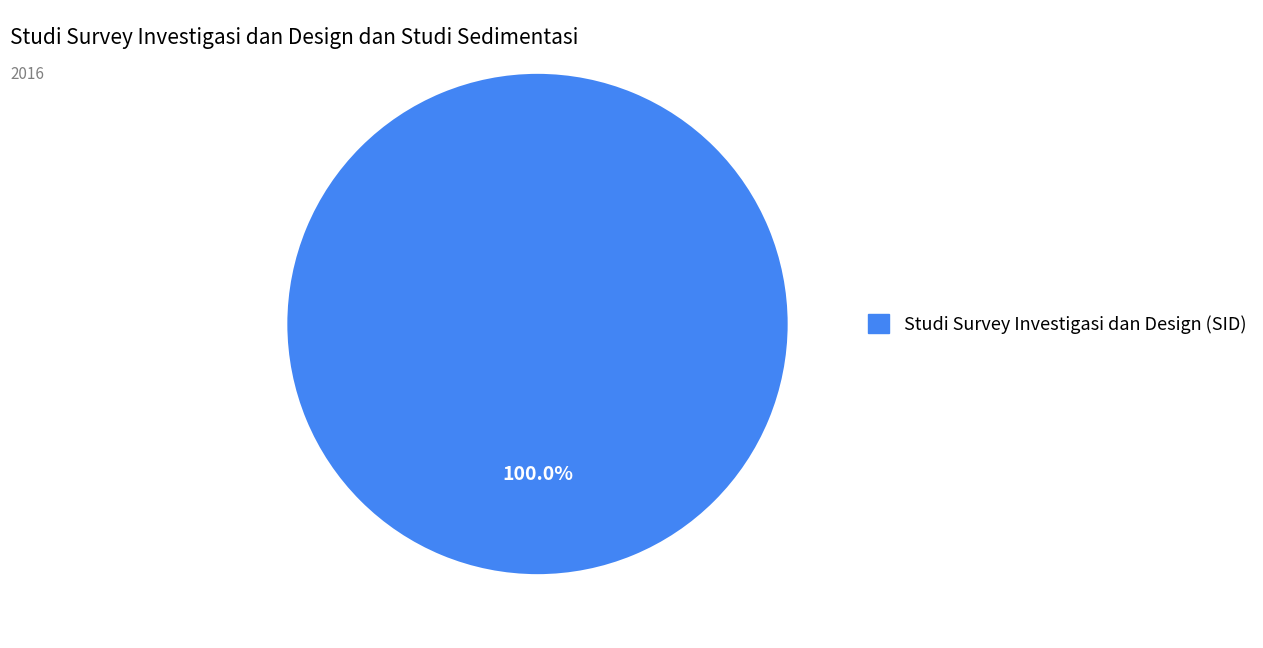

Is there a majority slice in this chart?

Yes